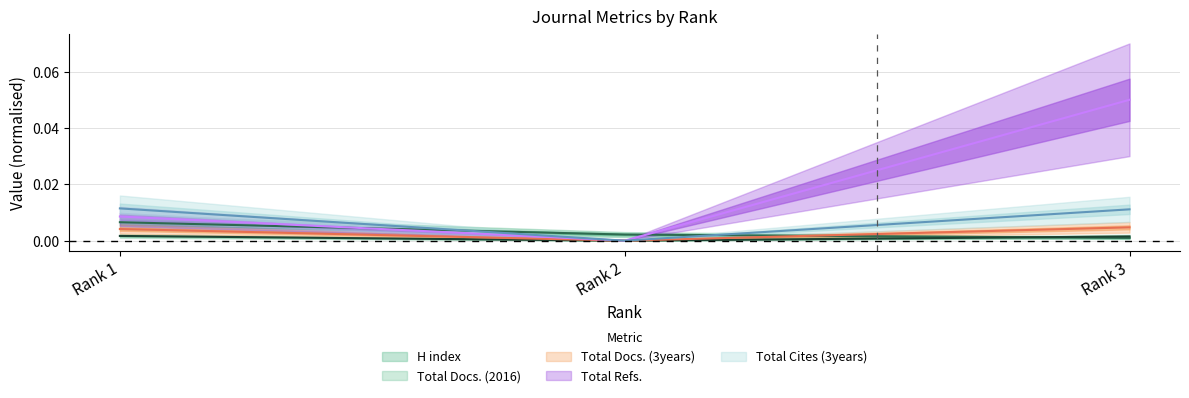

True or false: Total Docs. (2016) has a value of 0.0 at Rank 2.

False